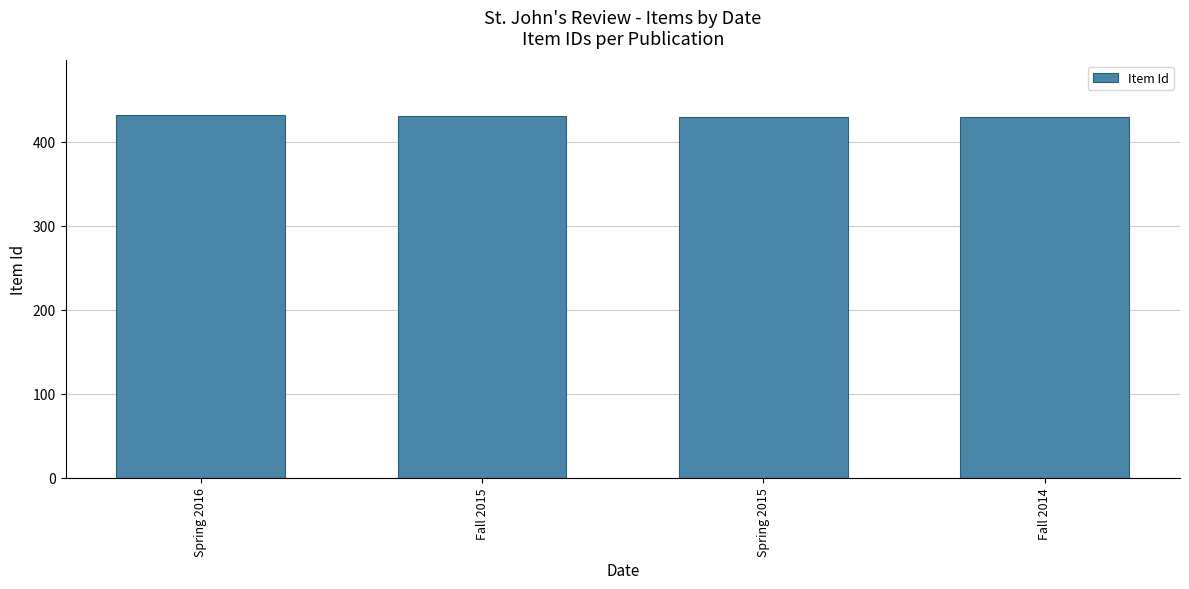

How many values are below 431?

2